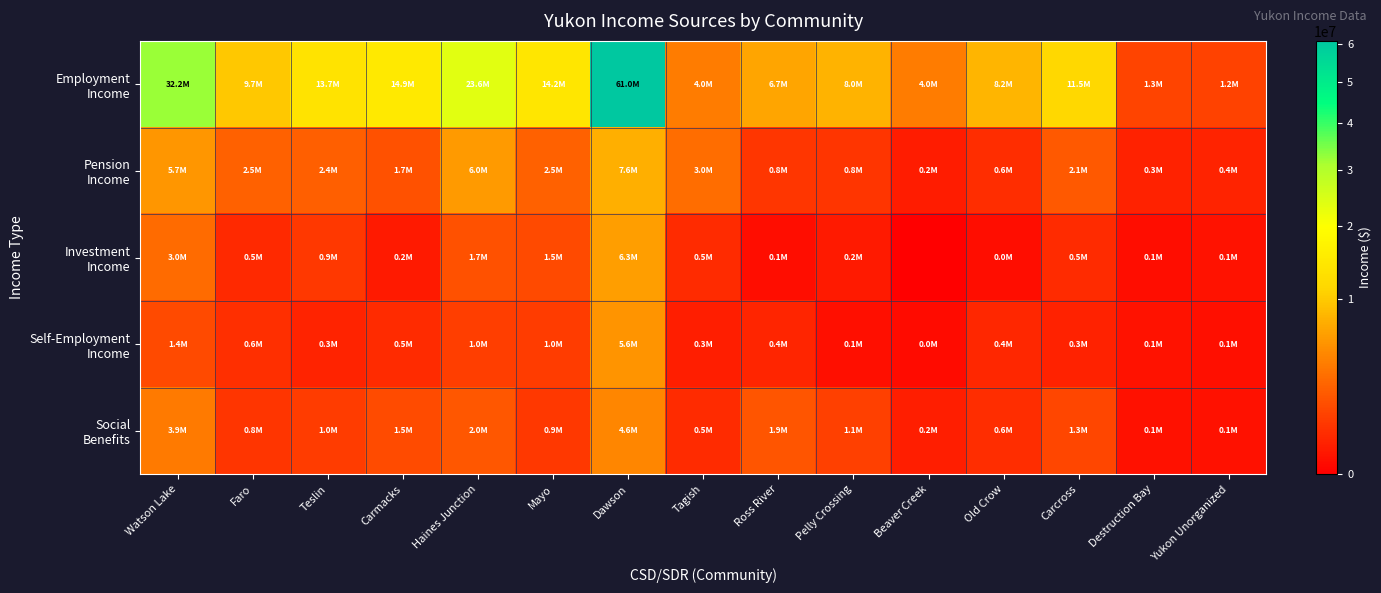

What is the spread (max minus min) of values at Watson Lake?

30787000